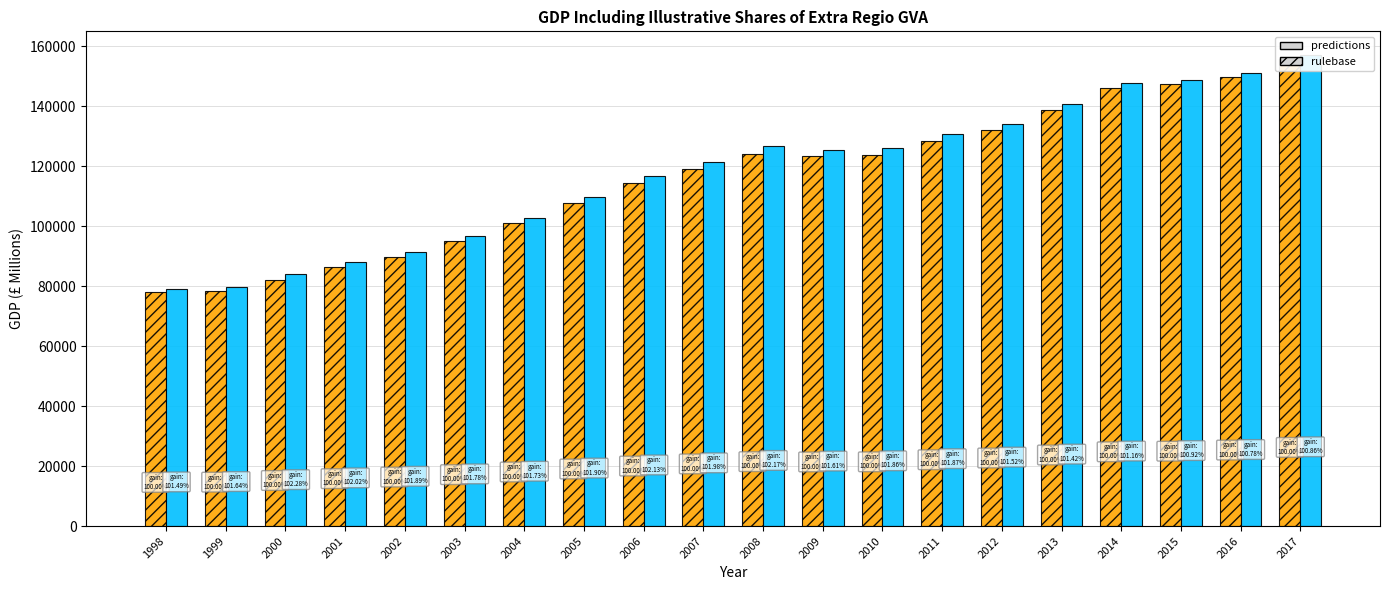

What is the difference between the GDP onshore (NSA) values at 2002 and 2003?

5321